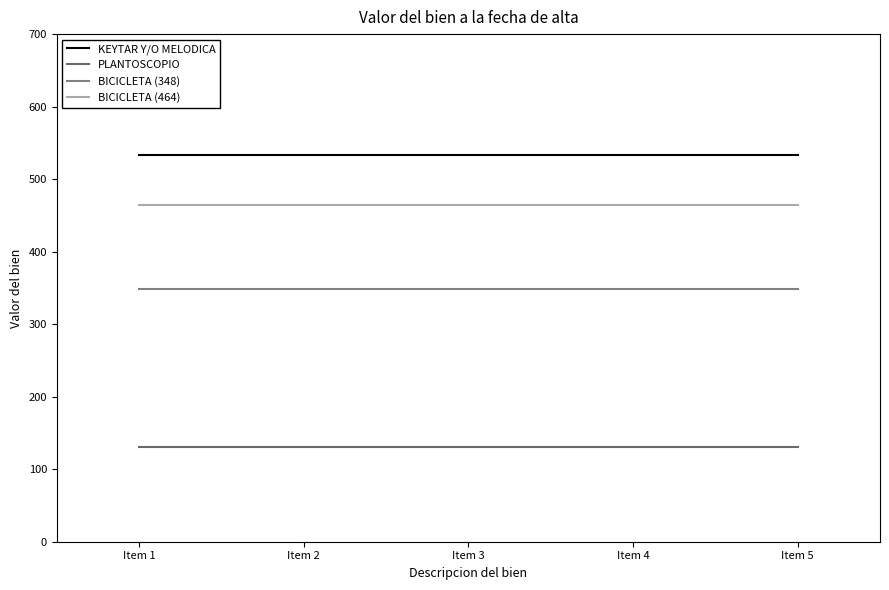

Is the value of BICICLETA (348) at Item 2 greater than the value of PLANTOSCOPIO at Item 1?

Yes